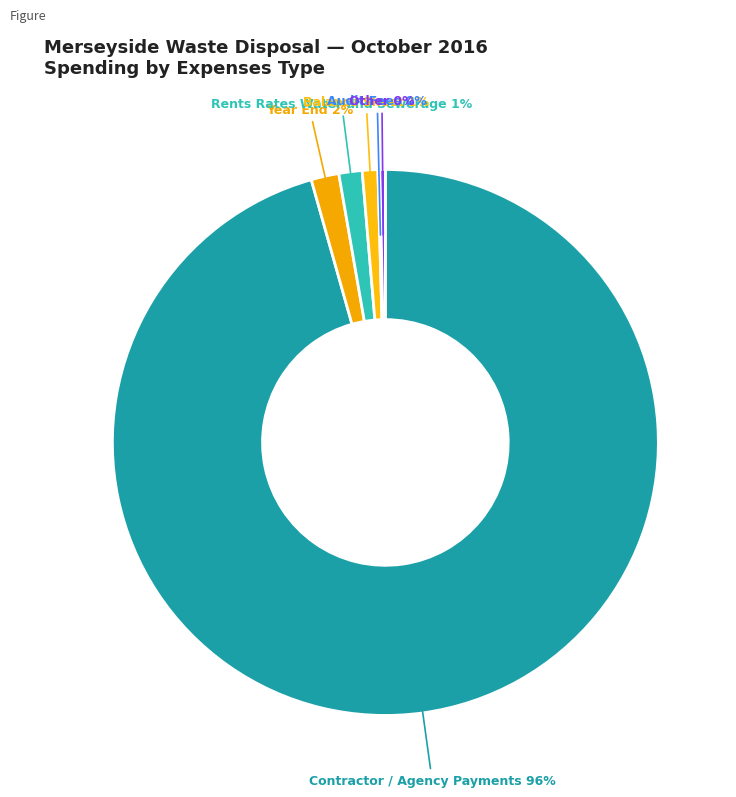

What is the majority slice?

Contractor / Agency Payments